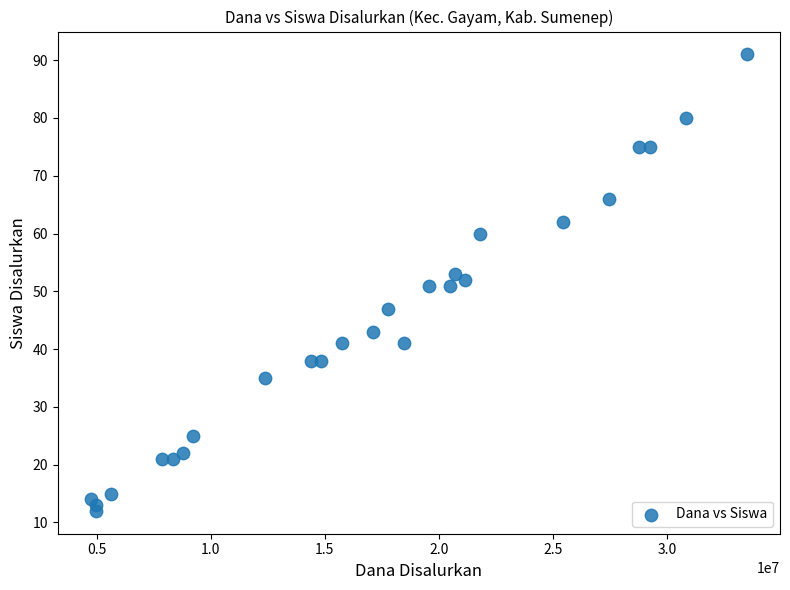

What is the range of Y values (max minus min)?

79